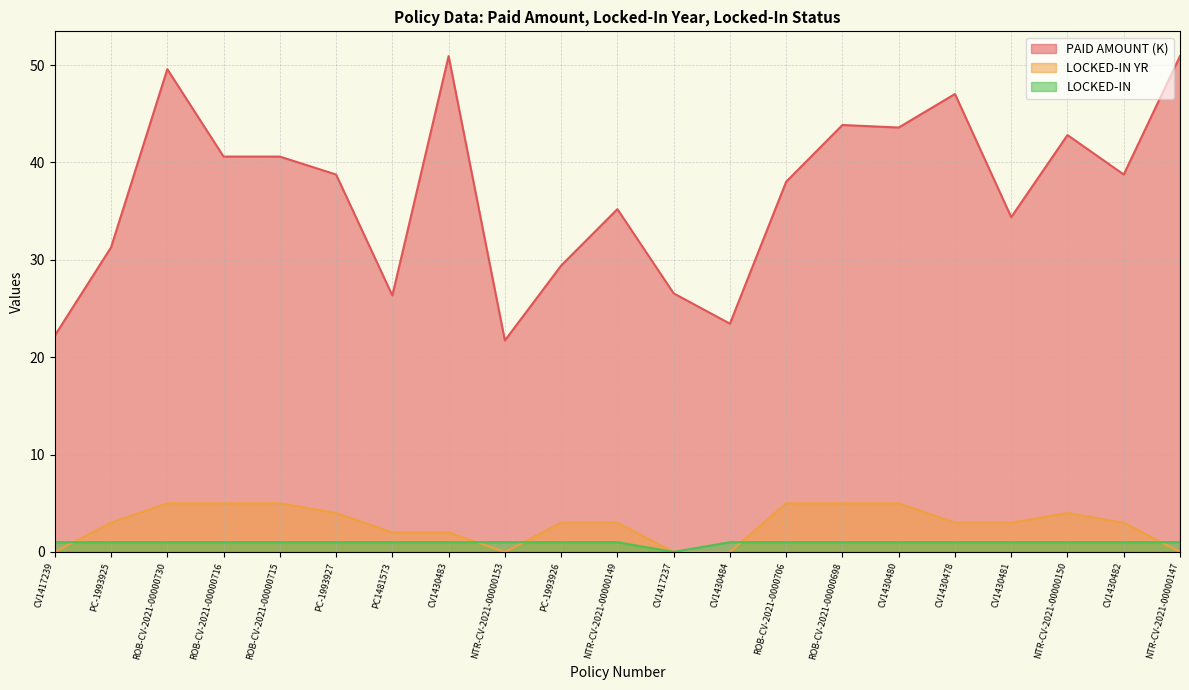

Rank the series at PC-1993927 from lowest to highest value.

LOCKED-IN, LOCKED-IN YR, PAID AMOUNT (K)